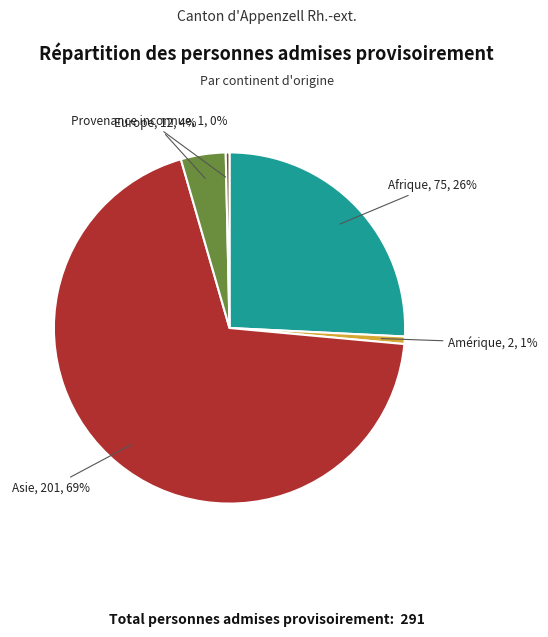

Do Provenance inconnue and Asie together represent more than half of the pie?

Yes